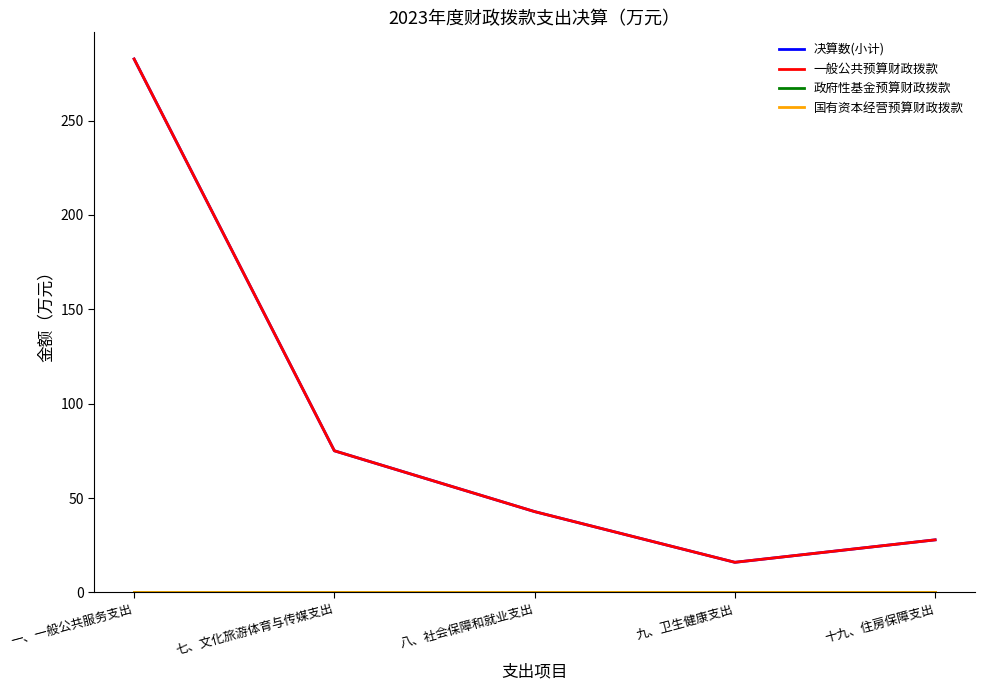

List the series in order of their peak value, lowest first.

政府性基金预算财政拨款, 国有资本经营预算财政拨款, 决算数(小计), 一般公共预算财政拨款